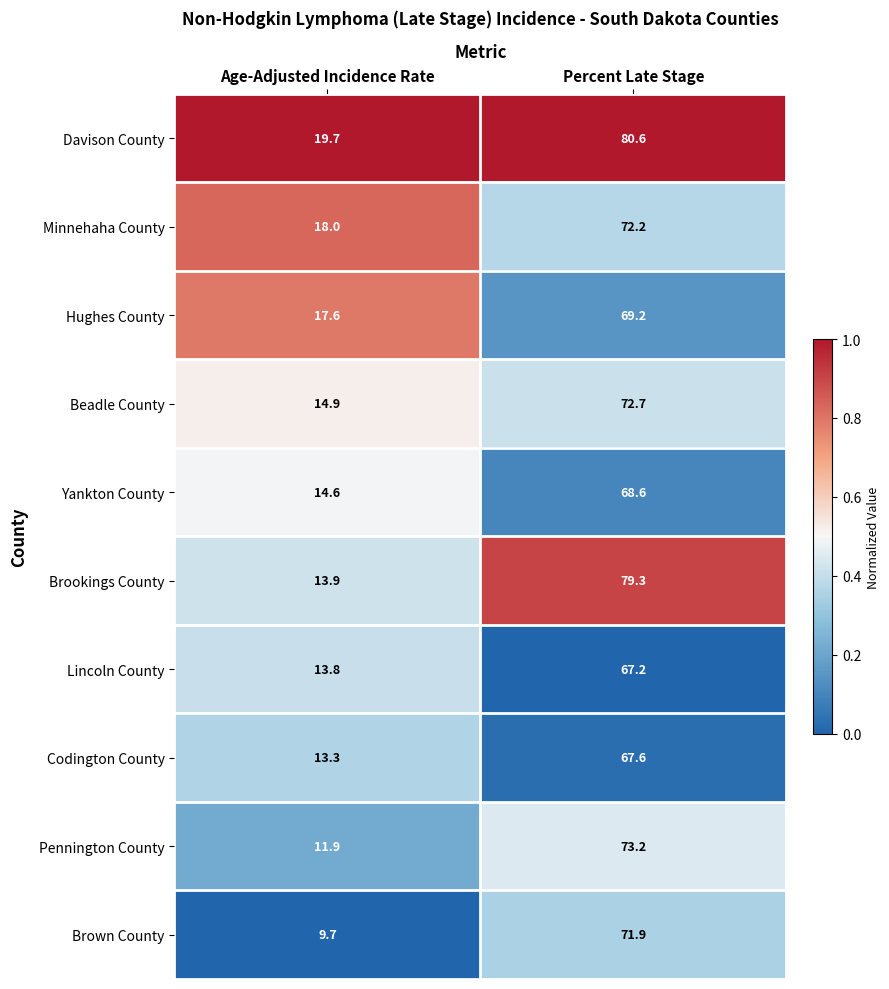

Reading right to left, what are all the values shown in this chart?

Davison County: 80.6	19.7
Minnehaha County: 72.2	18.0
Hughes County: 69.2	17.6
Beadle County: 72.7	14.9
Yankton County: 68.6	14.6
Brookings County: 79.3	13.9
Lincoln County: 67.2	13.8
Codington County: 67.6	13.3
Pennington County: 73.2	11.9
Brown County: 71.9	9.7